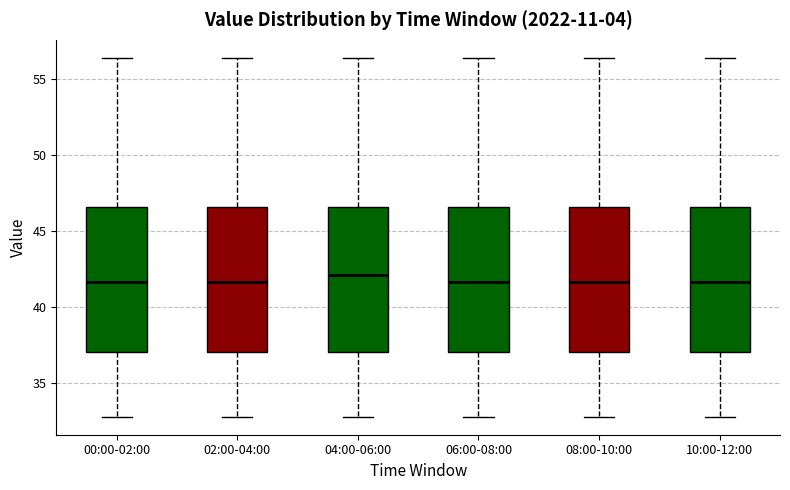

Where does the median line of the box for 00:00-02:00 sit on the y-axis? The values are not printed on the chart, so give them approximately, as read against the axis.

41.5